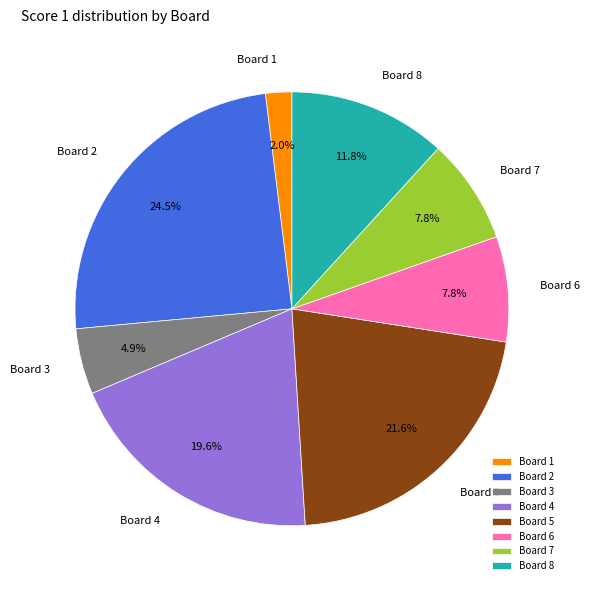

How many slices are in this pie chart?

8